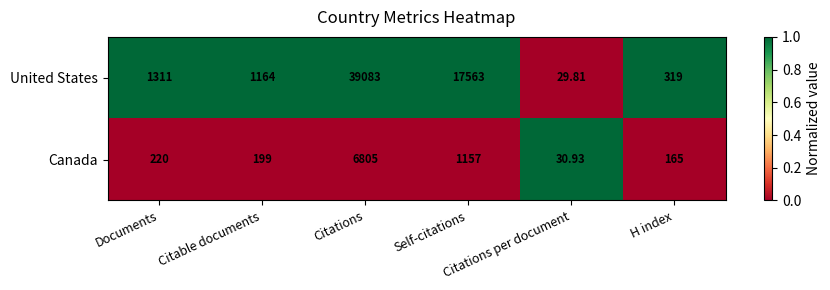

Which series has the largest total across all categories?

United States